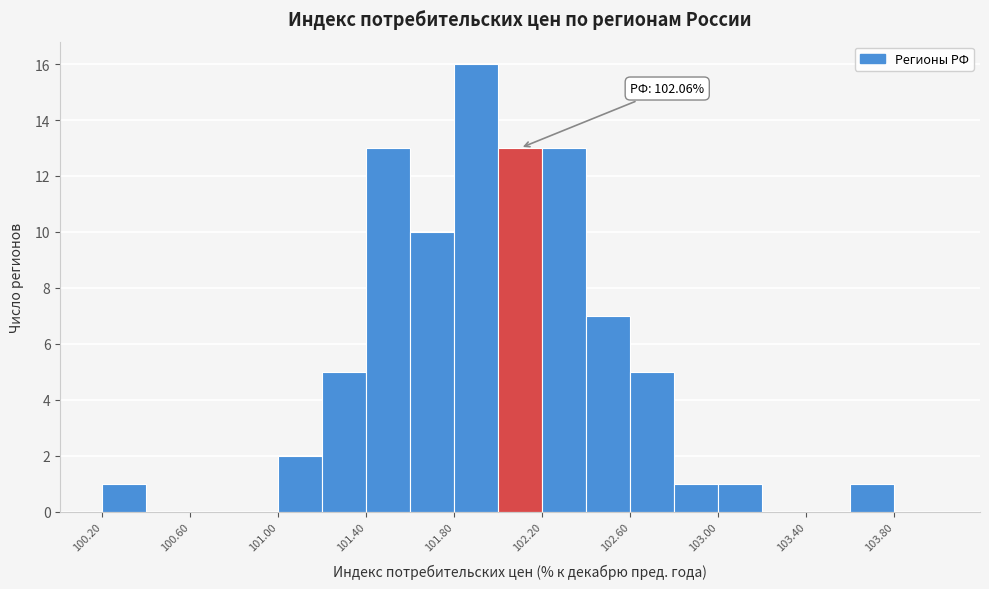

Which range on the x-axis has the tallest bar?

101.8 to 102.0